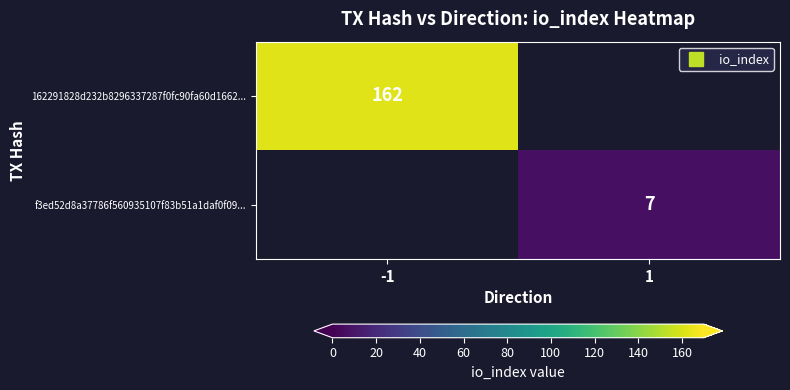

What is the minimum value for 162291828d232b8296337287f0fc90fa60d1662...?

162.0